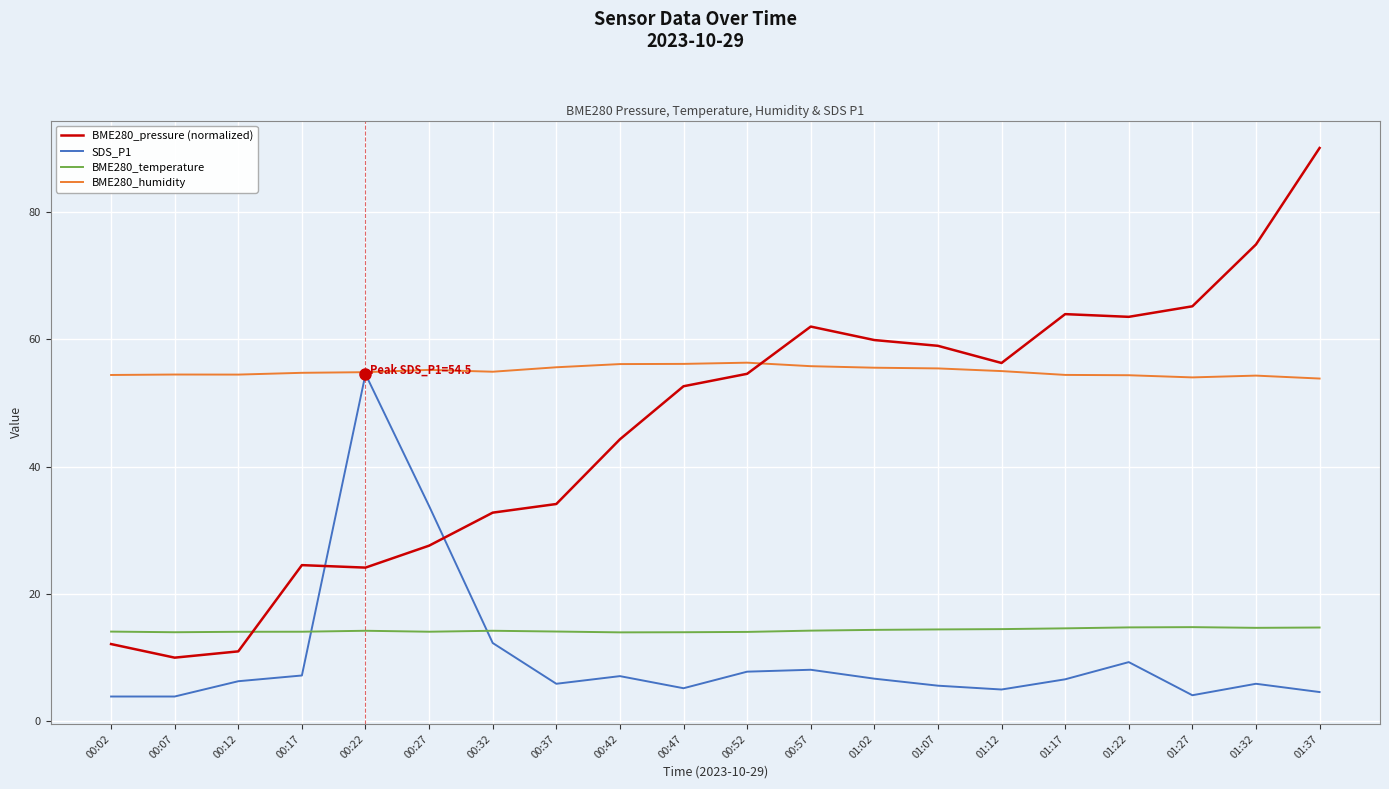

What position from the left is 00:07?

2